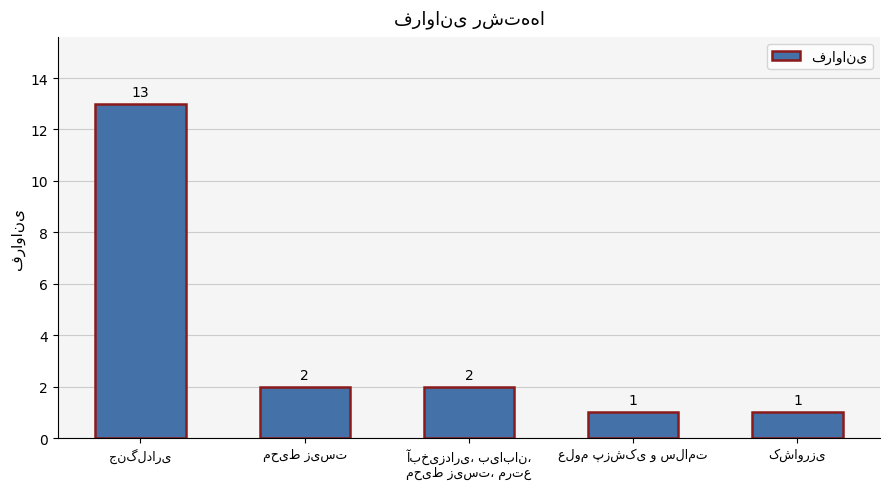

What is the greatest value displayed?

13